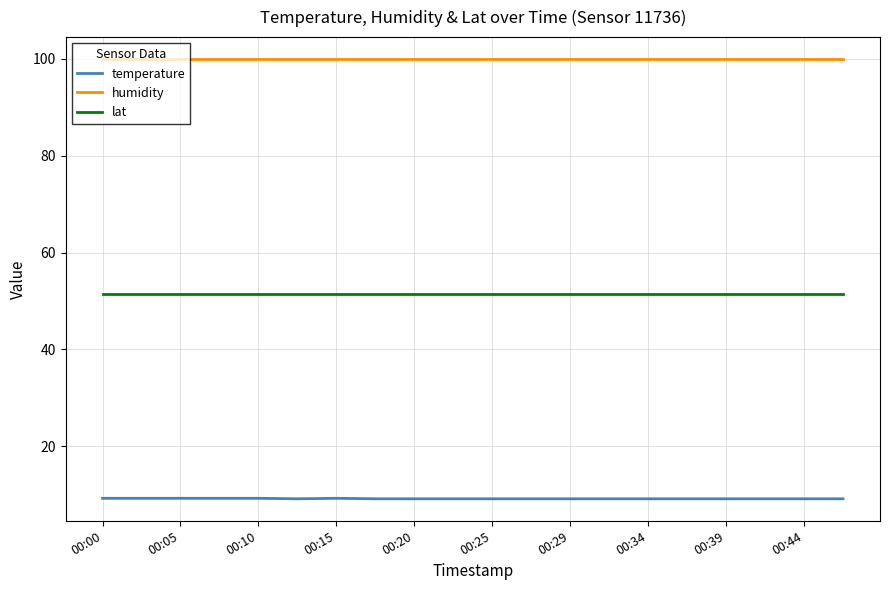

Does the chart have visible grid lines?

Yes